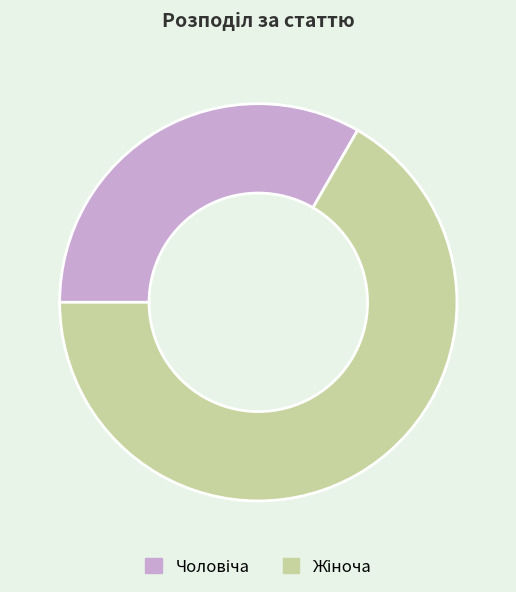

Is there any slice that represents more than half of the pie?

Yes